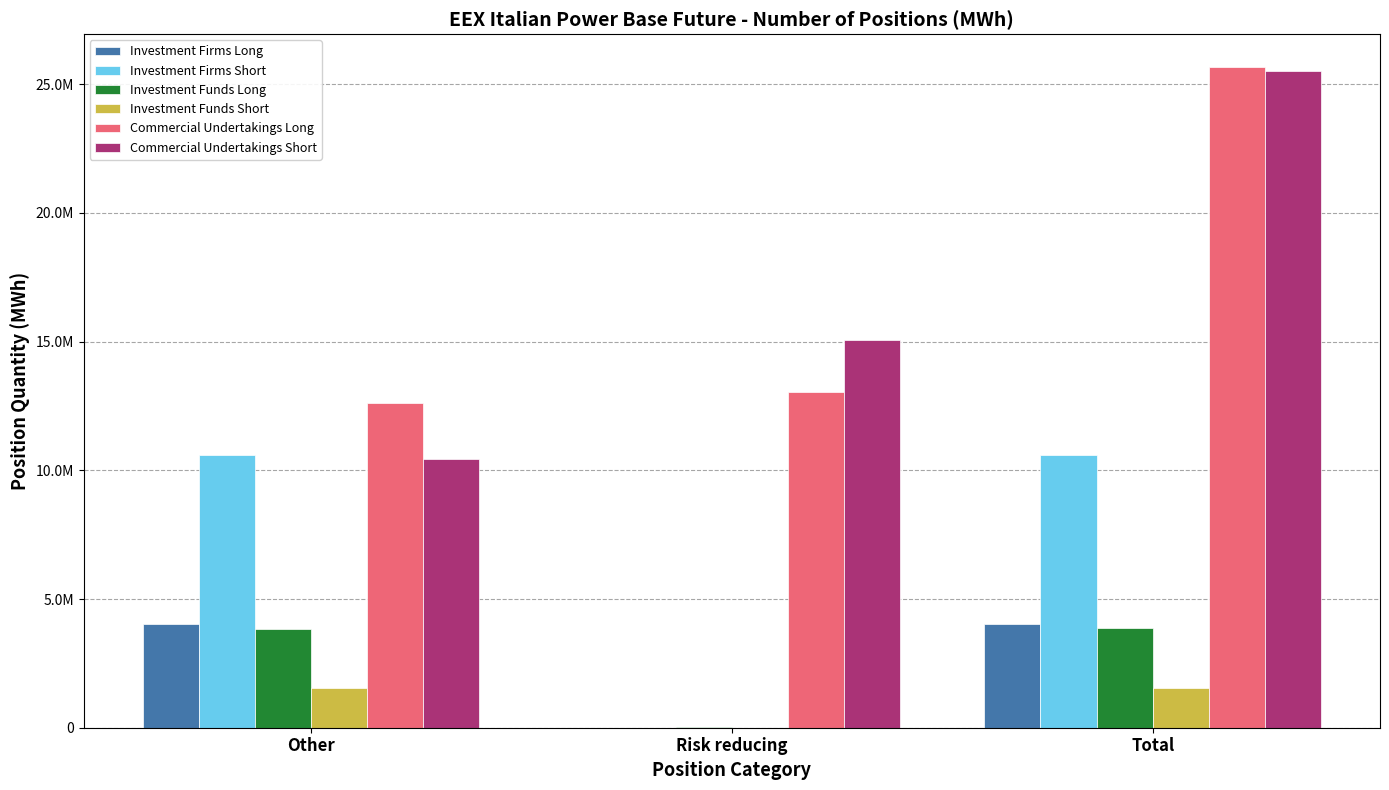

What are all the series names shown in the legend?

Investment Firms Long, Investment Firms Short, Investment Funds Long, Investment Funds Short, Commercial Undertakings Long, Commercial Undertakings Short